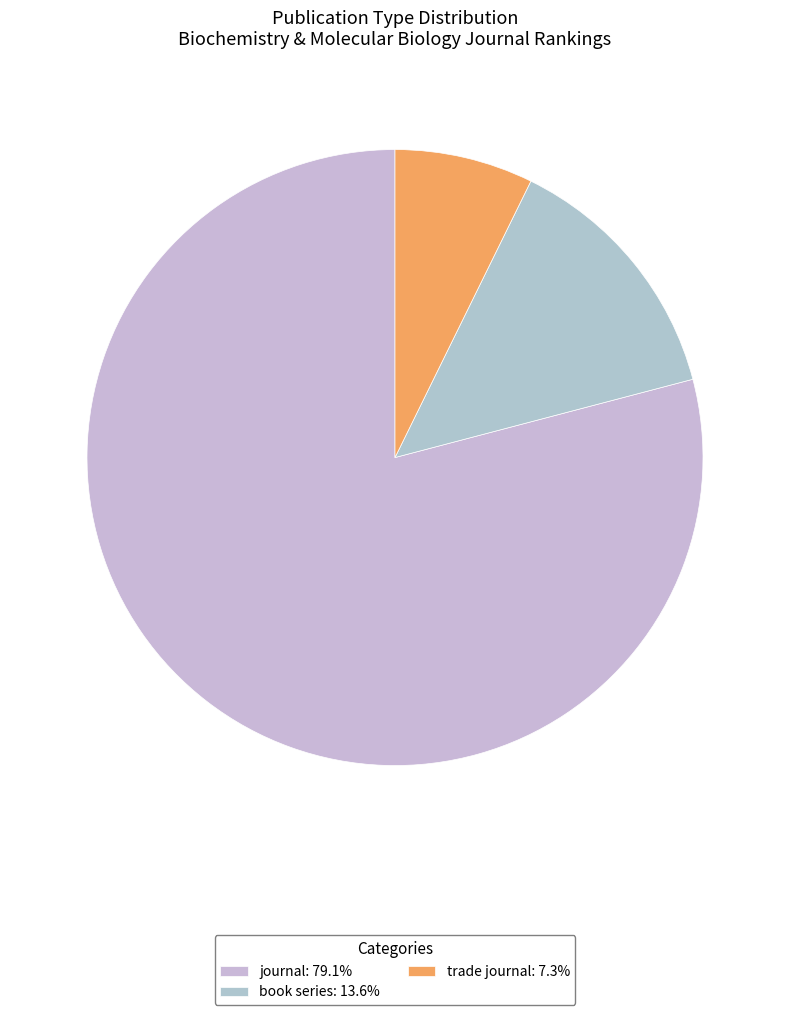

How many segments does this pie chart have?

3